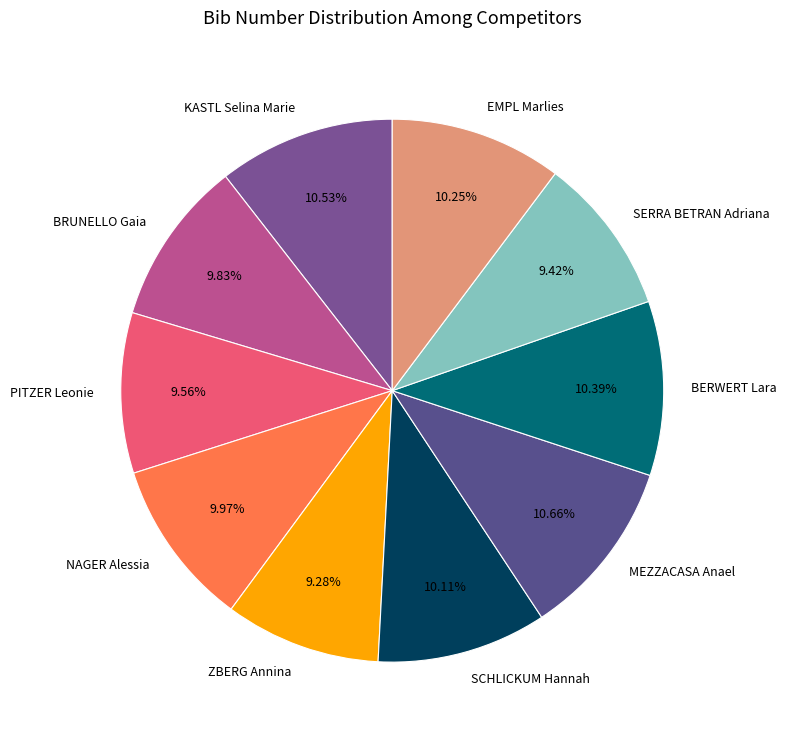

Approximately how many times larger is the value at NAGER Alessia compared to SCHLICKUM Hannah?

1.0